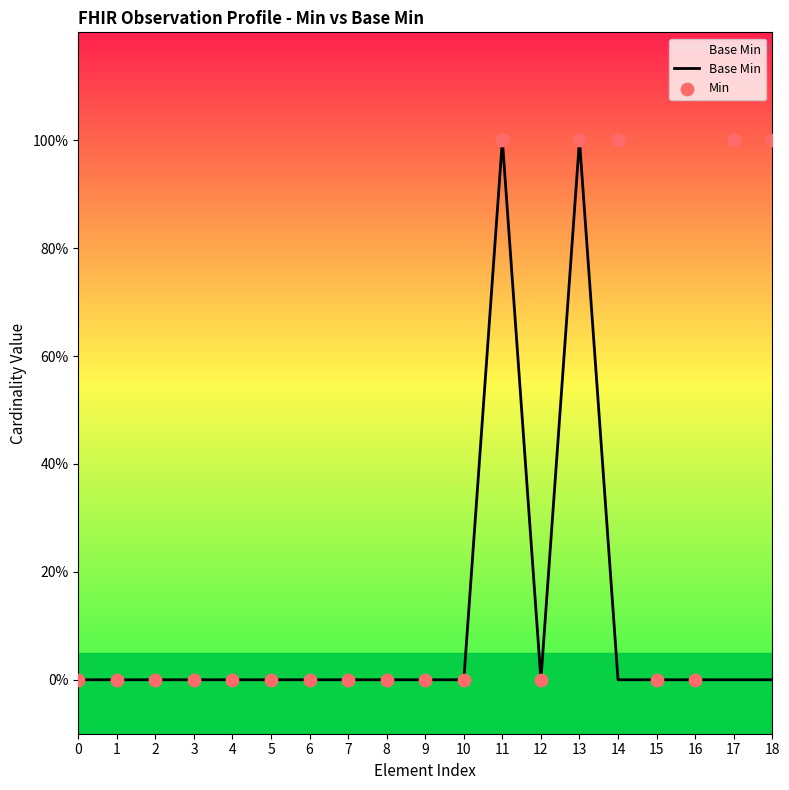

Which series has the largest total across all categories?

Min